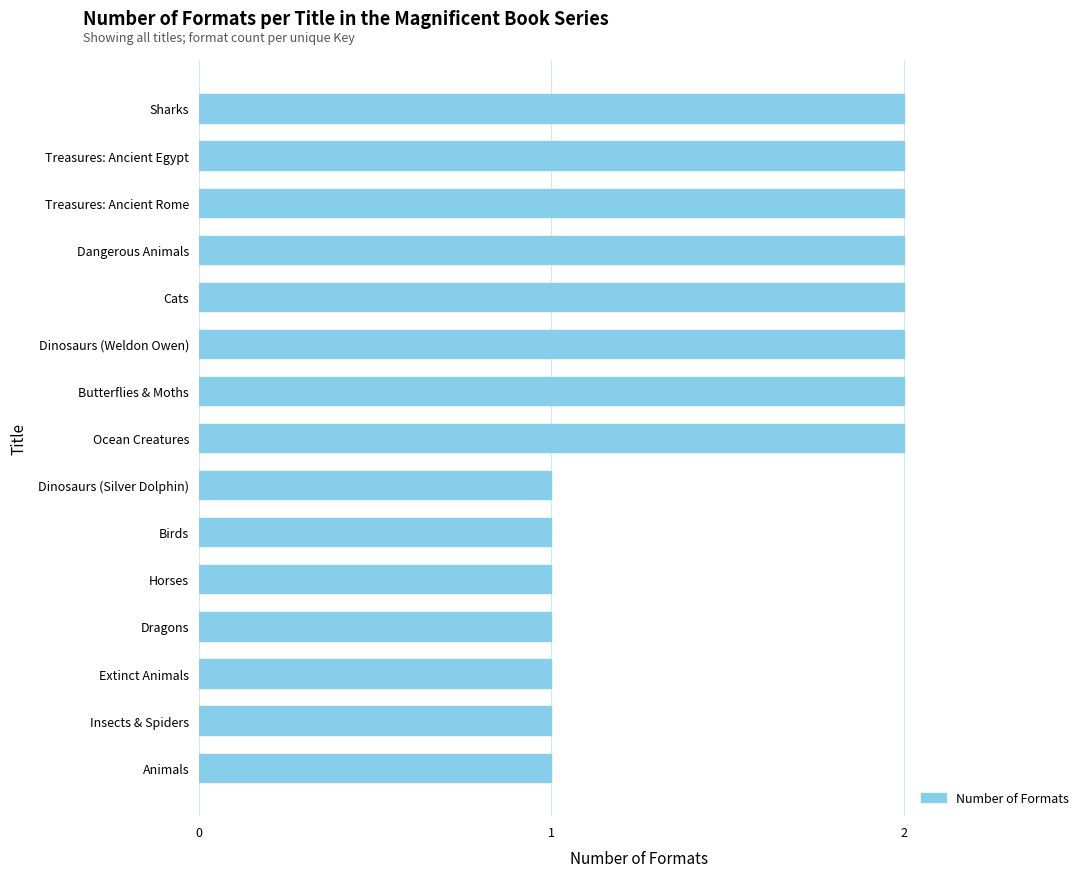

Count the values in the range 1 to 2.

15